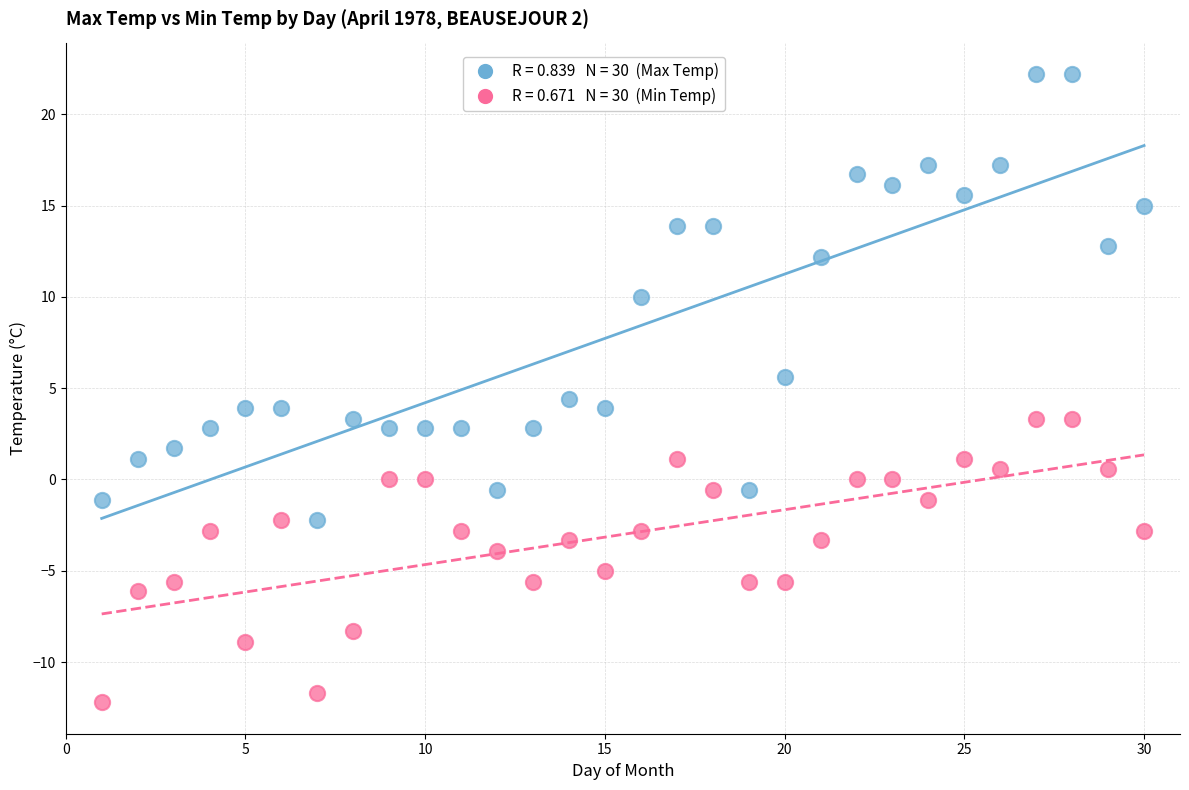

Across all data points, what is the range of Y values (max minus min)?

34.4